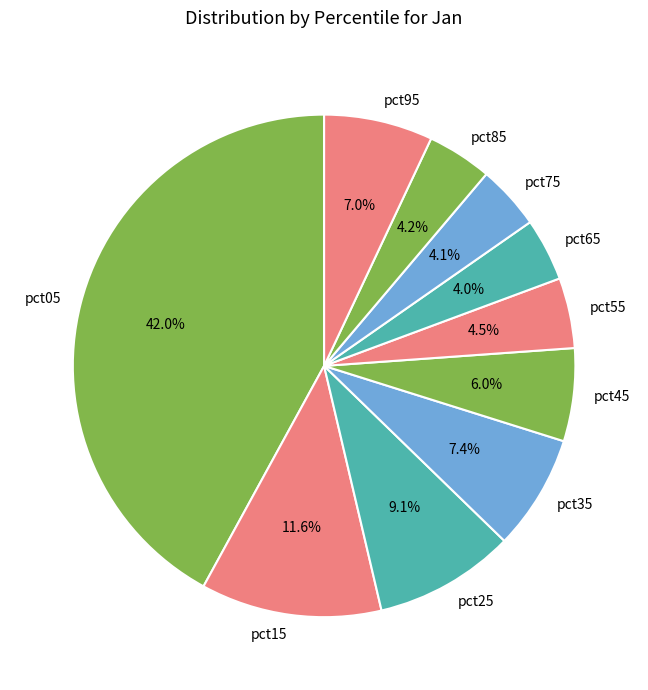

How many slices are in this pie chart?

10